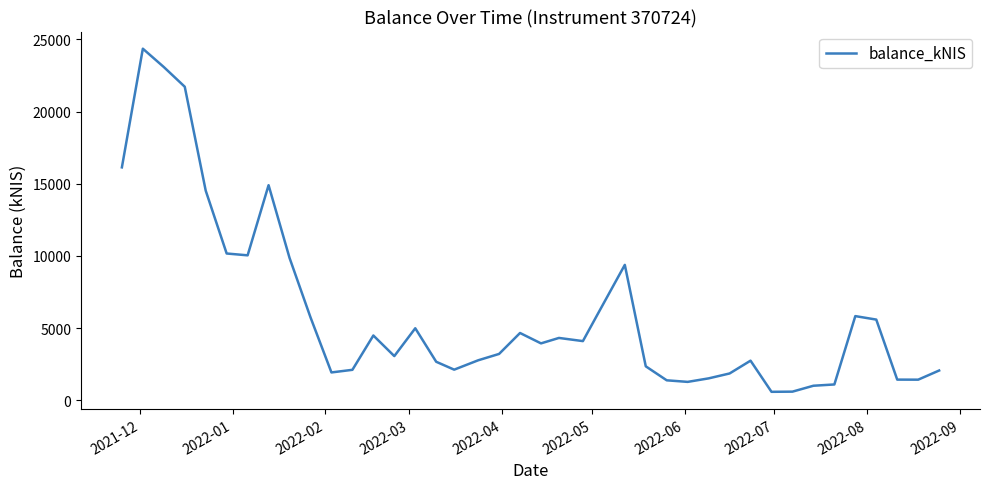

What is the average value?

6030.7